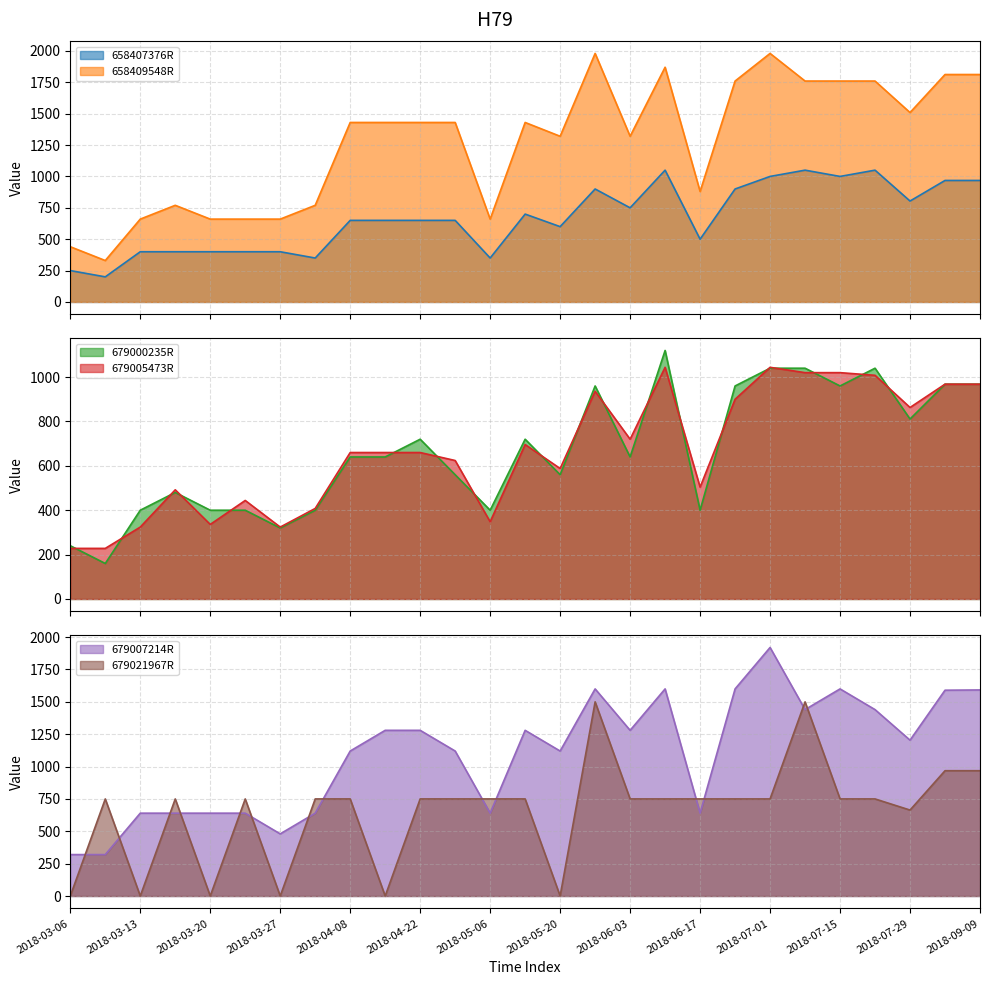

Which category has the lowest value in the 679021967R series?

2018-03-06